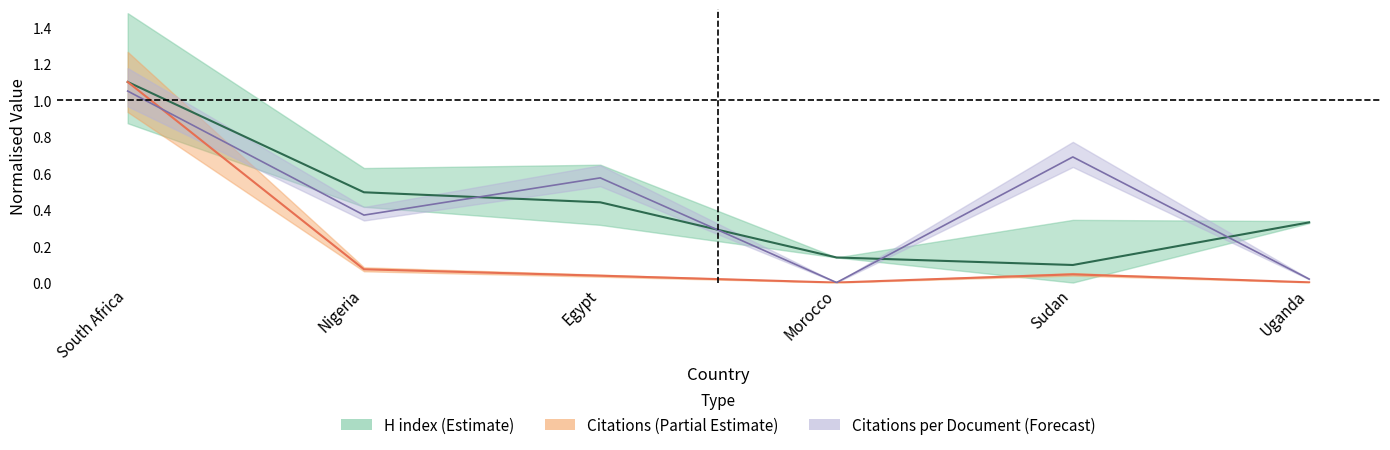

Between South Africa and Uganda, which is larger?

South Africa